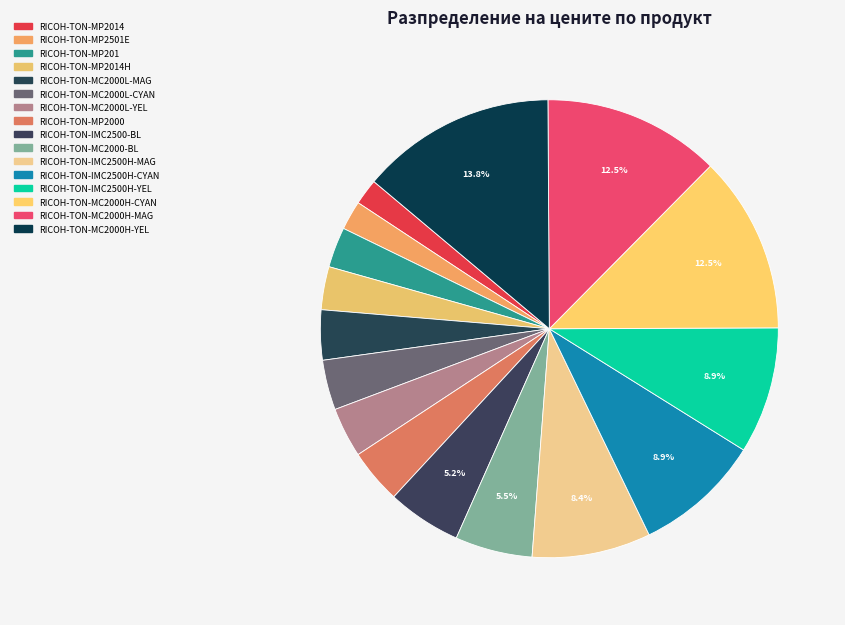

How many segments does this pie chart have?

16